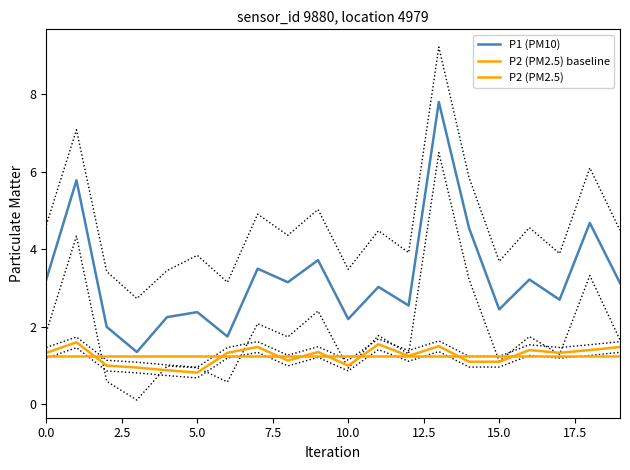

What position from the right is 6?

14